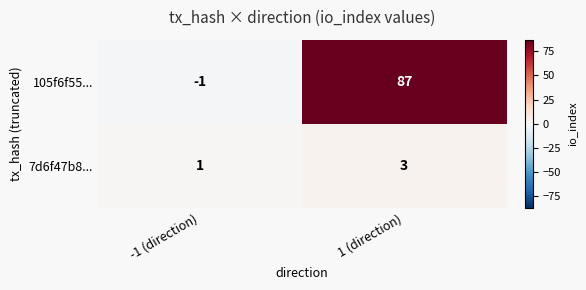

At which category is the sum across all series the highest?

1 (direction)